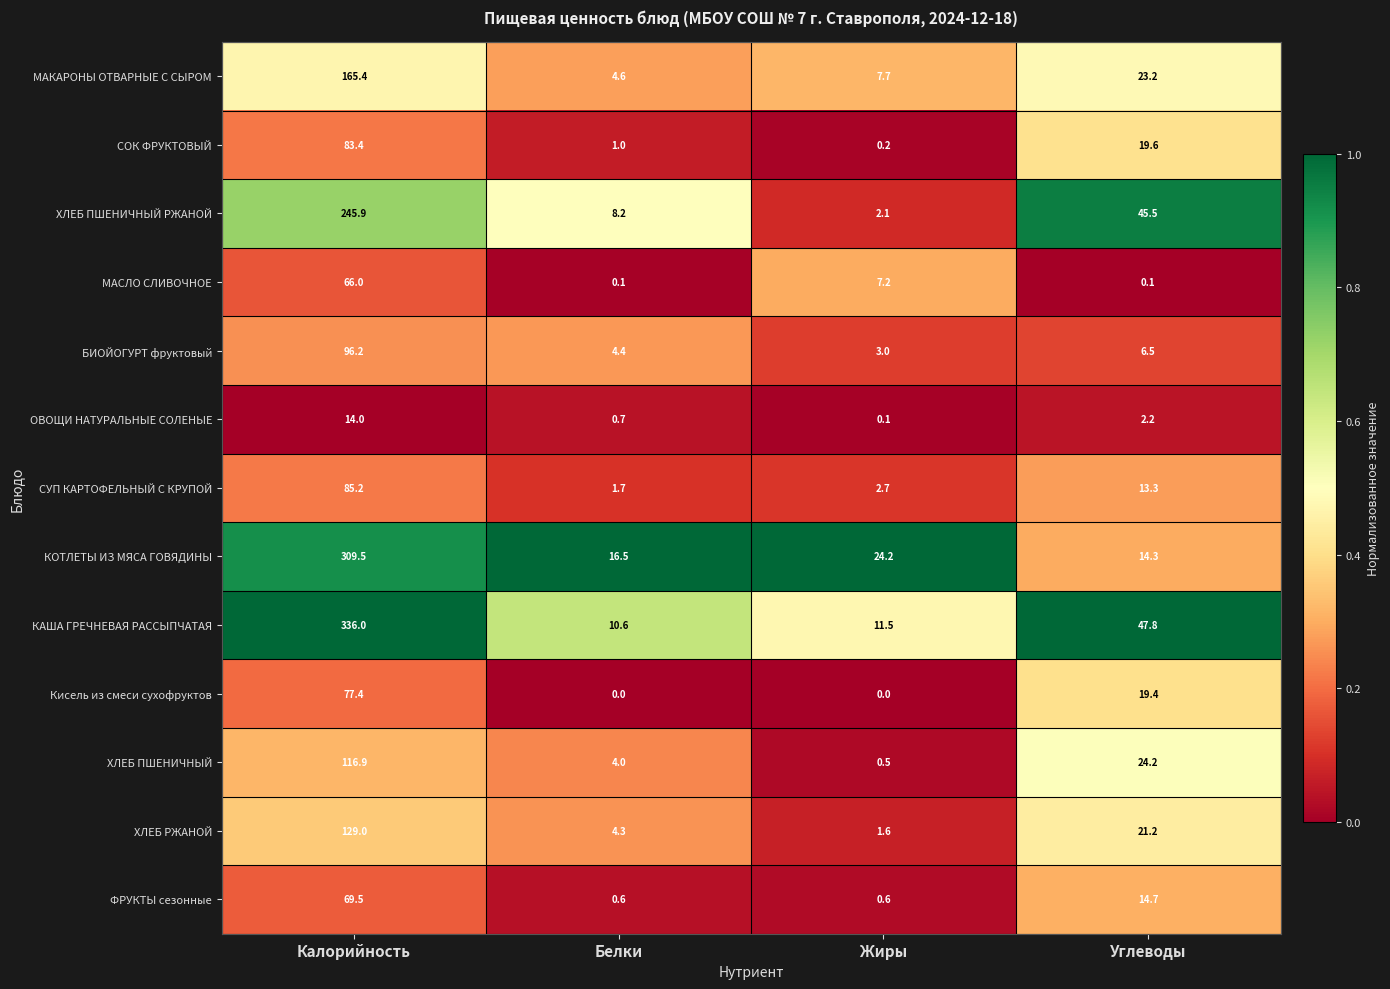

The Кисель из смеси сухофруктов series shows 0.0 at Белки. True or false?

True